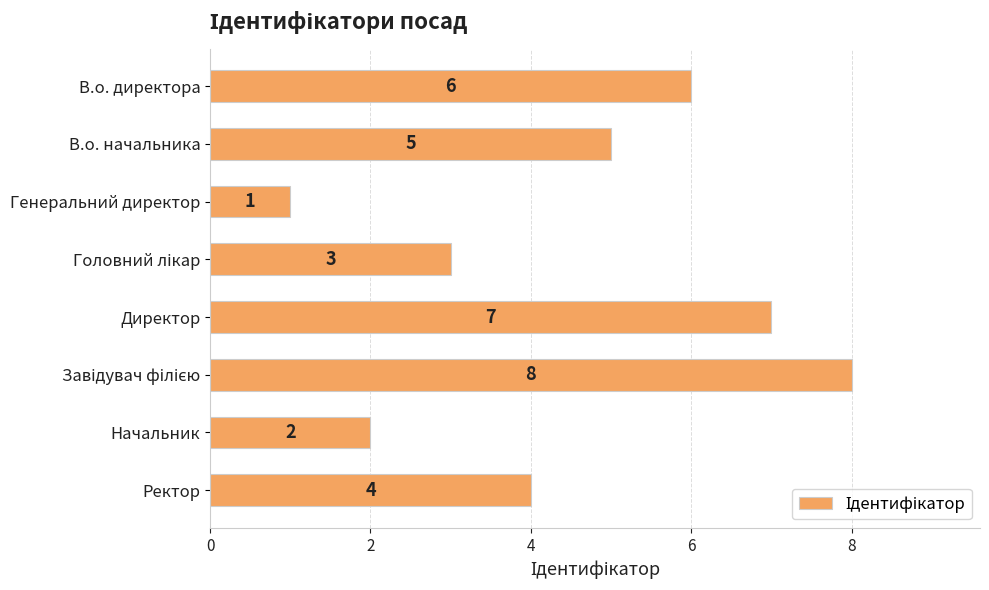

What is the change in value from В.о. начальника to Директор?

+2